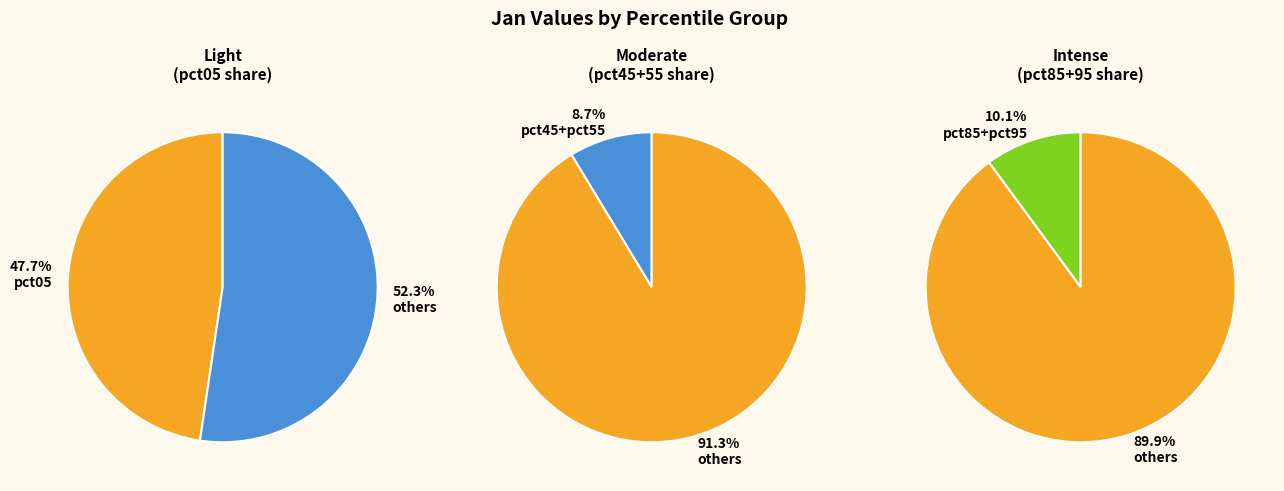

To the nearest percent, what percentage of the pie is pct45?

5%